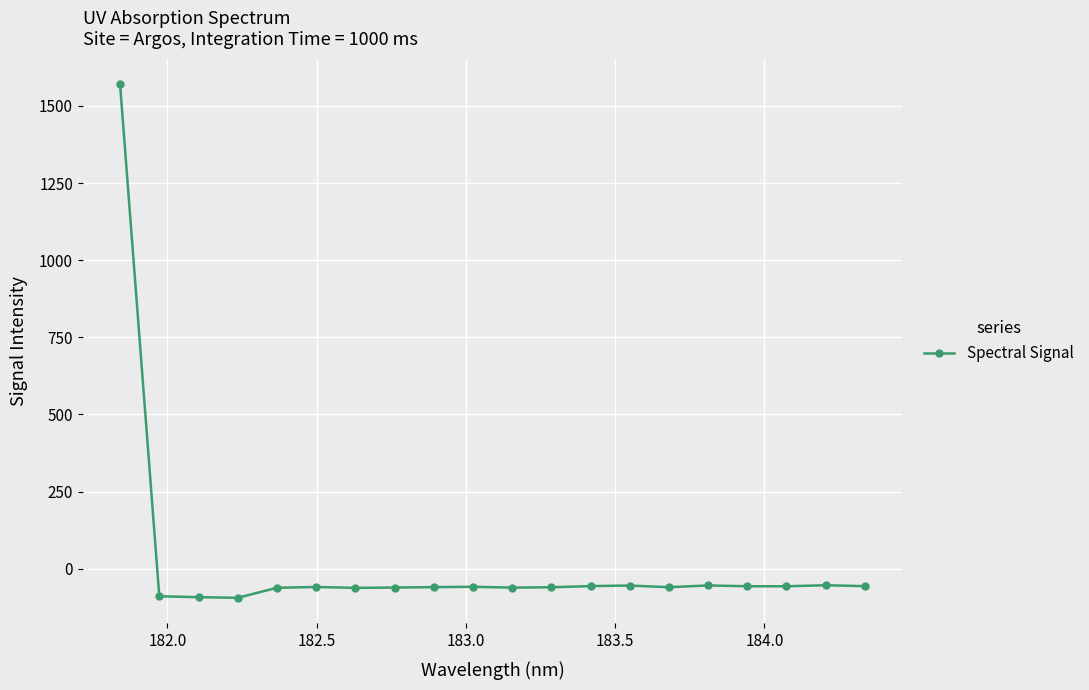

How many distinct data groups are displayed?

1